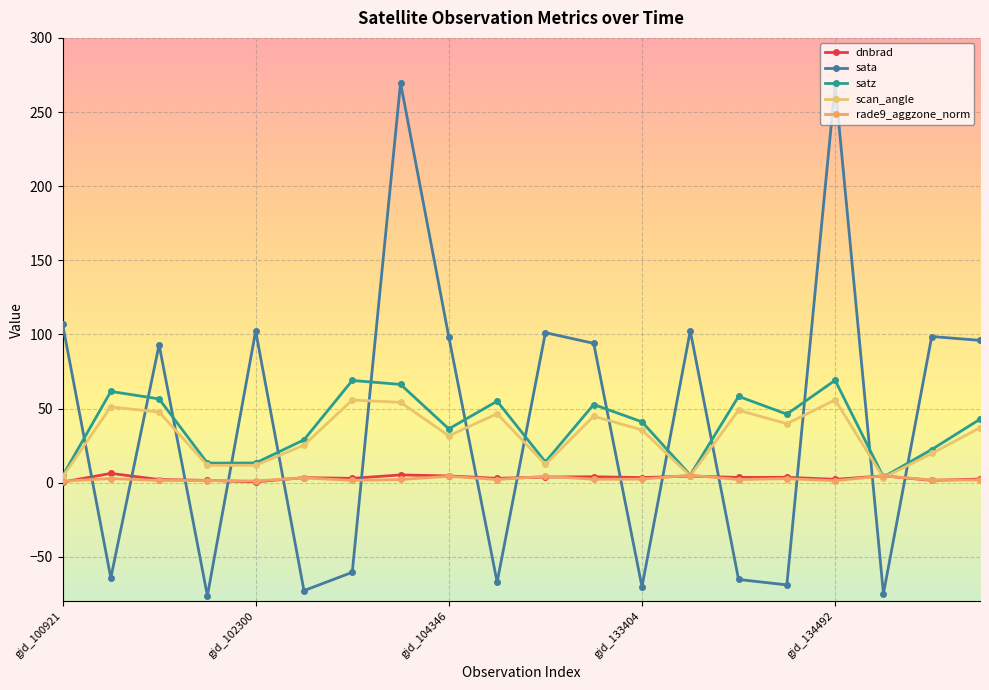

How many data points in sata are above 93?

11